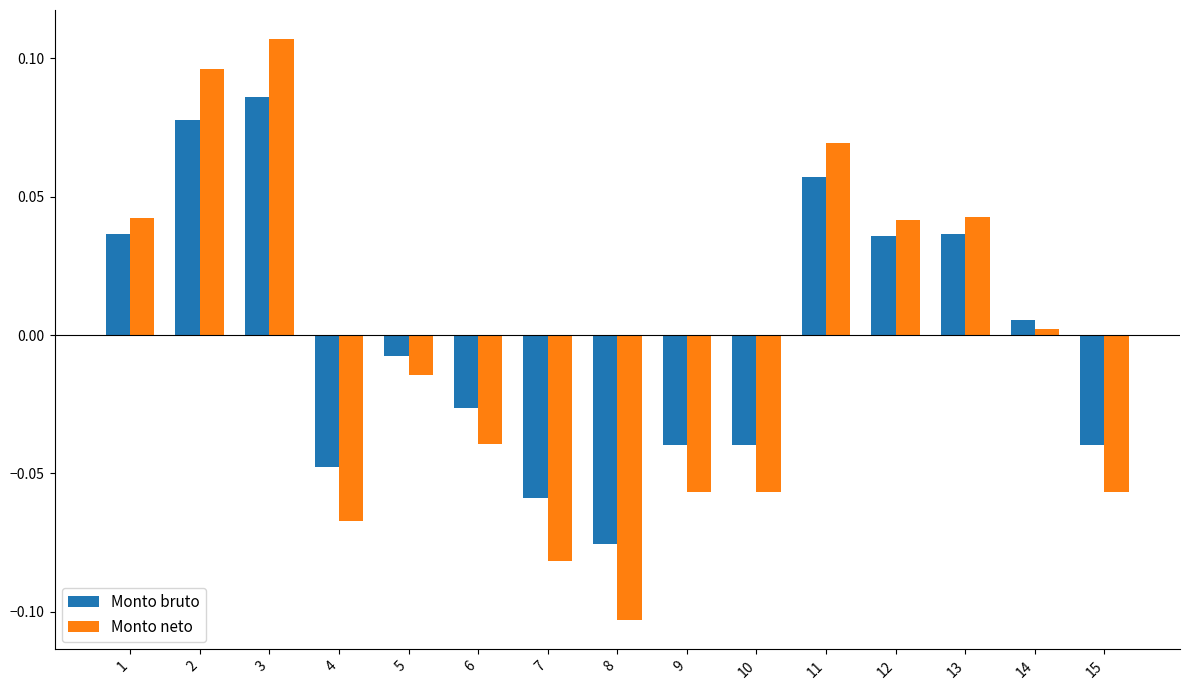

How many categories are shown in the chart?

15